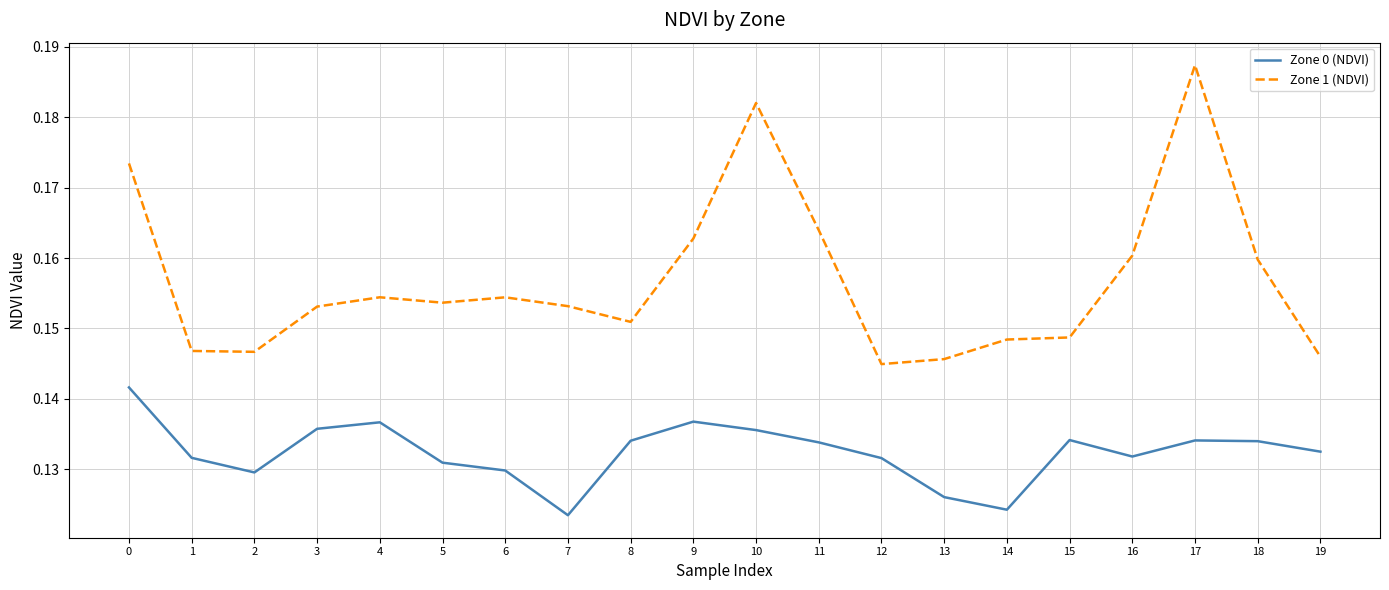

True or false: Zone 1 (NDVI) and Zone 0 (NDVI) intersect in this chart.

False